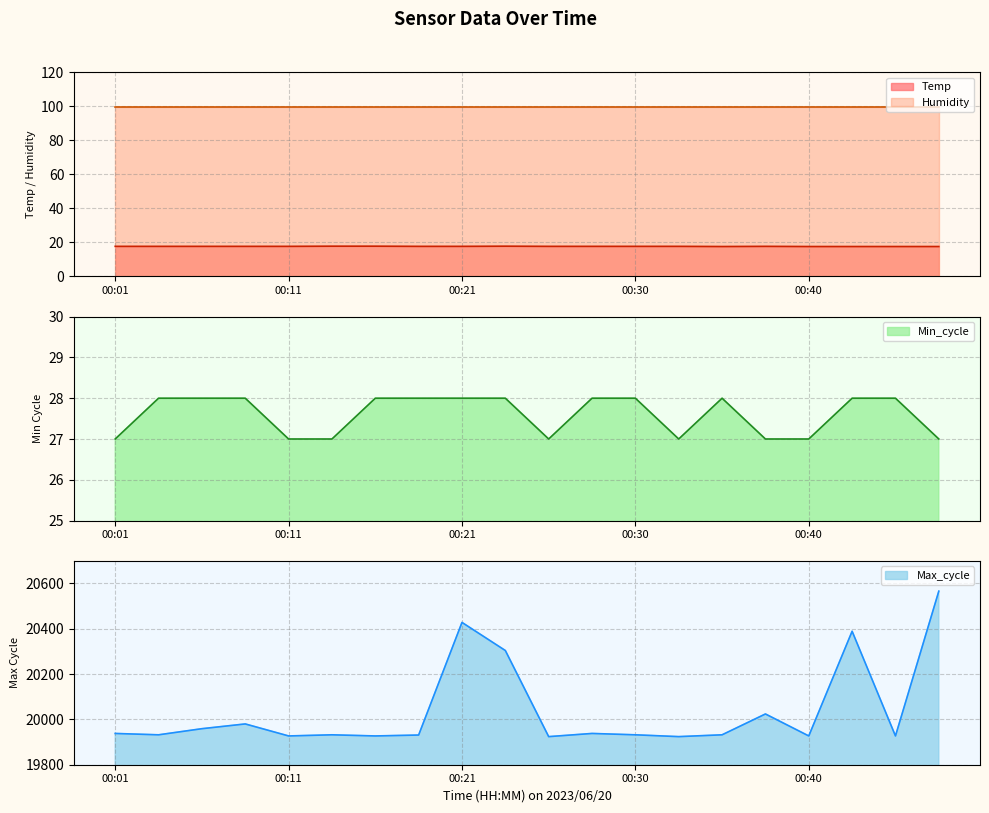

At which category does the chart reach its peak across all series?

00:47